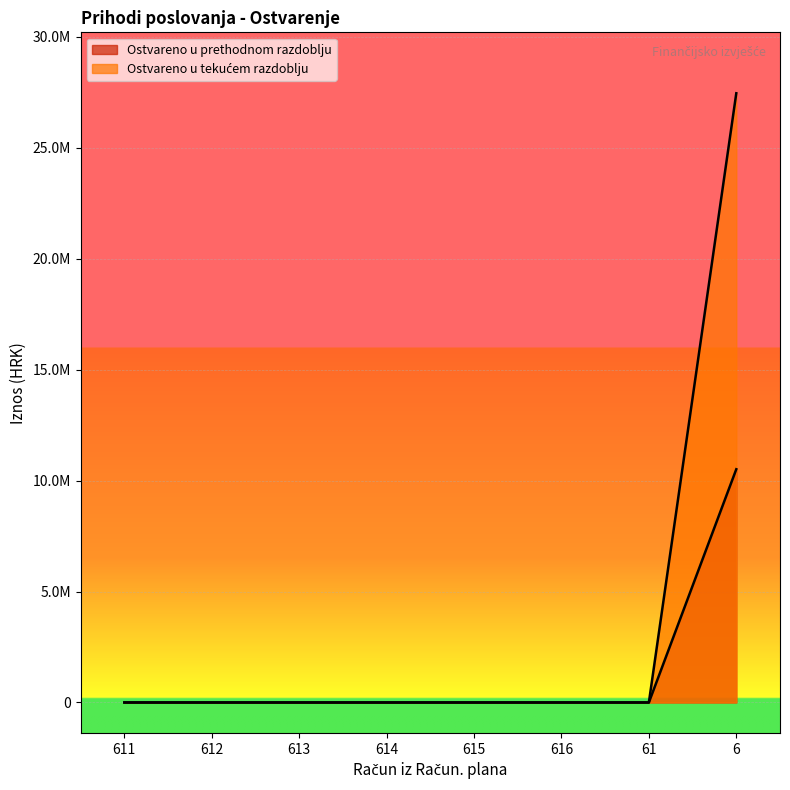

What is the maximum value shown in the chart?

27454735.8